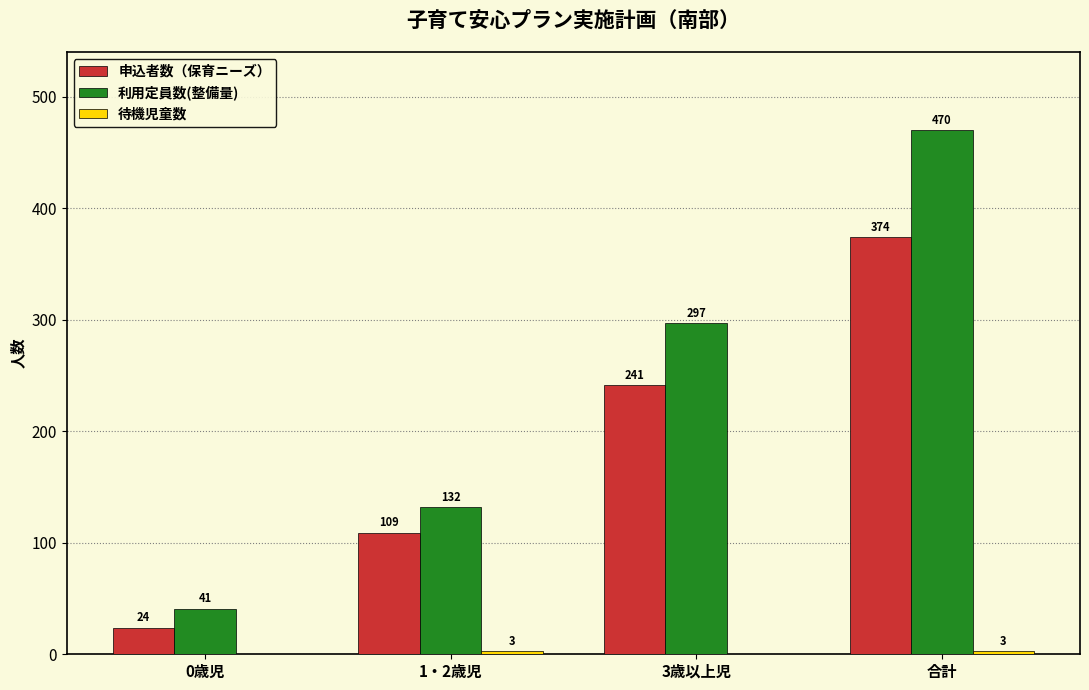

How many groups of bars are there?

4